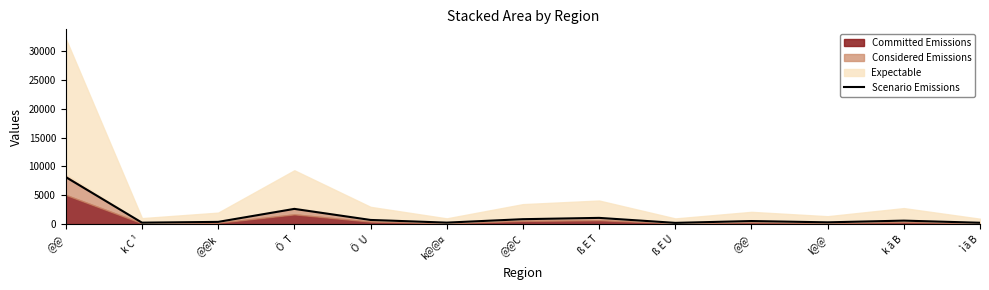

Rank the categories by value from highest to lowest.

@@, Ö  T, ß E T, @@C, Ö  U, k ã B, @@, @@k, l@@, k@@¤, k C ¹, ì ã B, ß E U